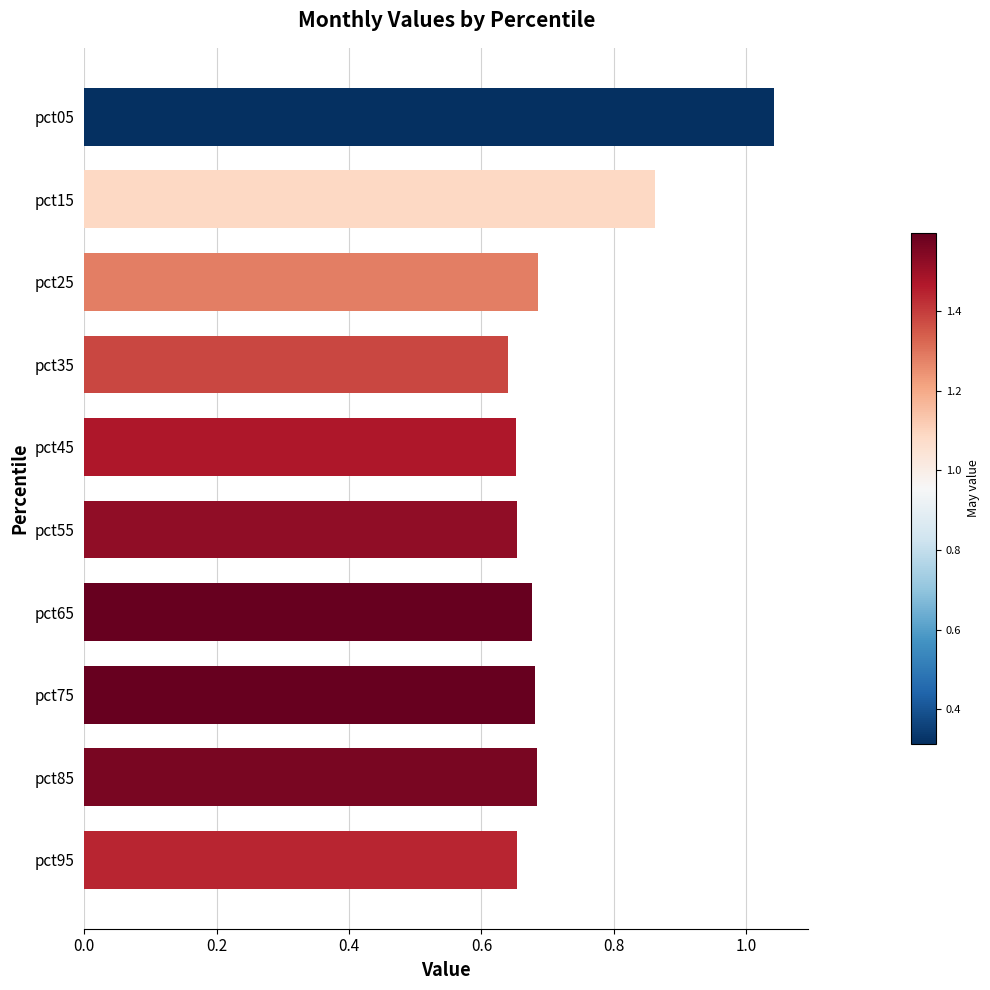

What is the sum of the values at pct85 and pct05?

1.7